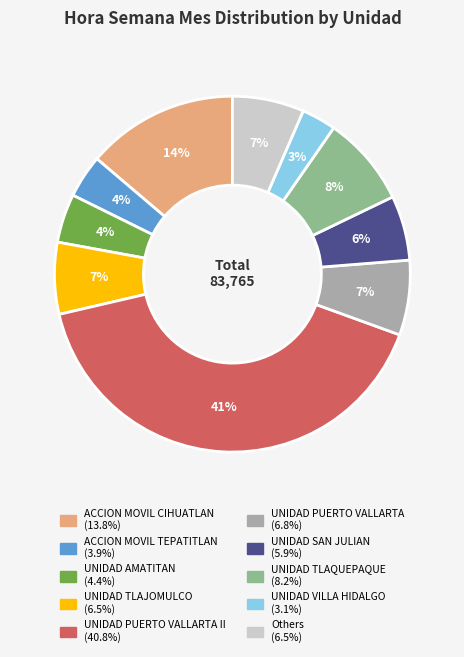

Is there a majority slice in this chart?

No